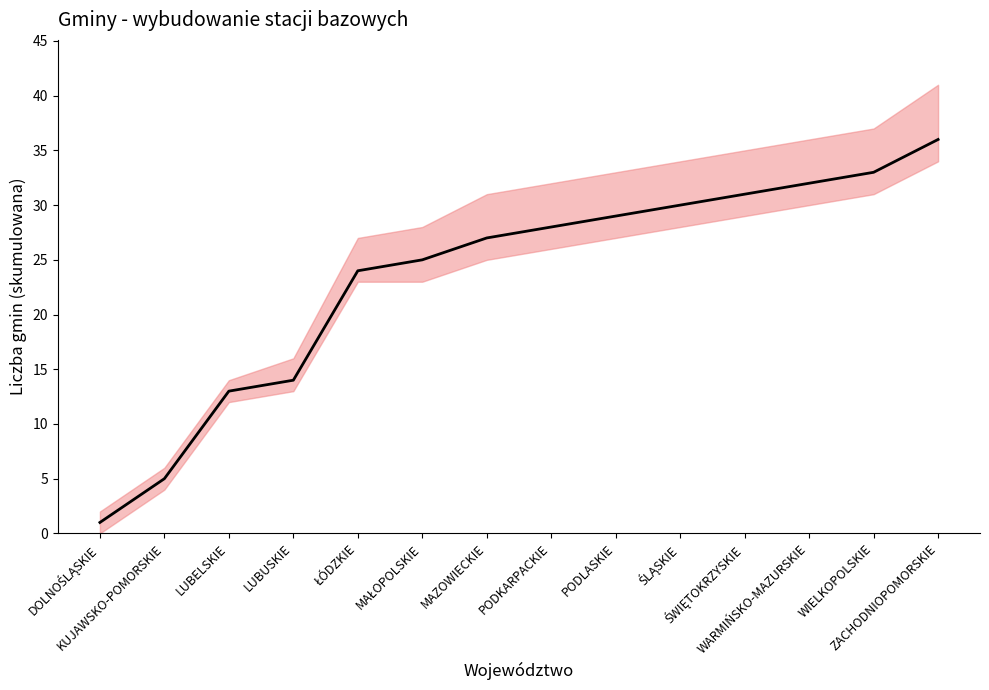

What is the label of the 9th point from the left?

PODLASKIE